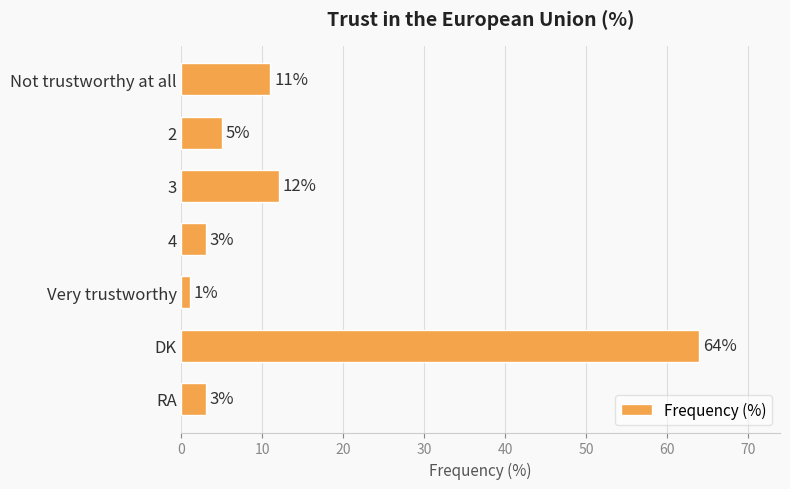

What is the change in value from 2 to DK?

+59